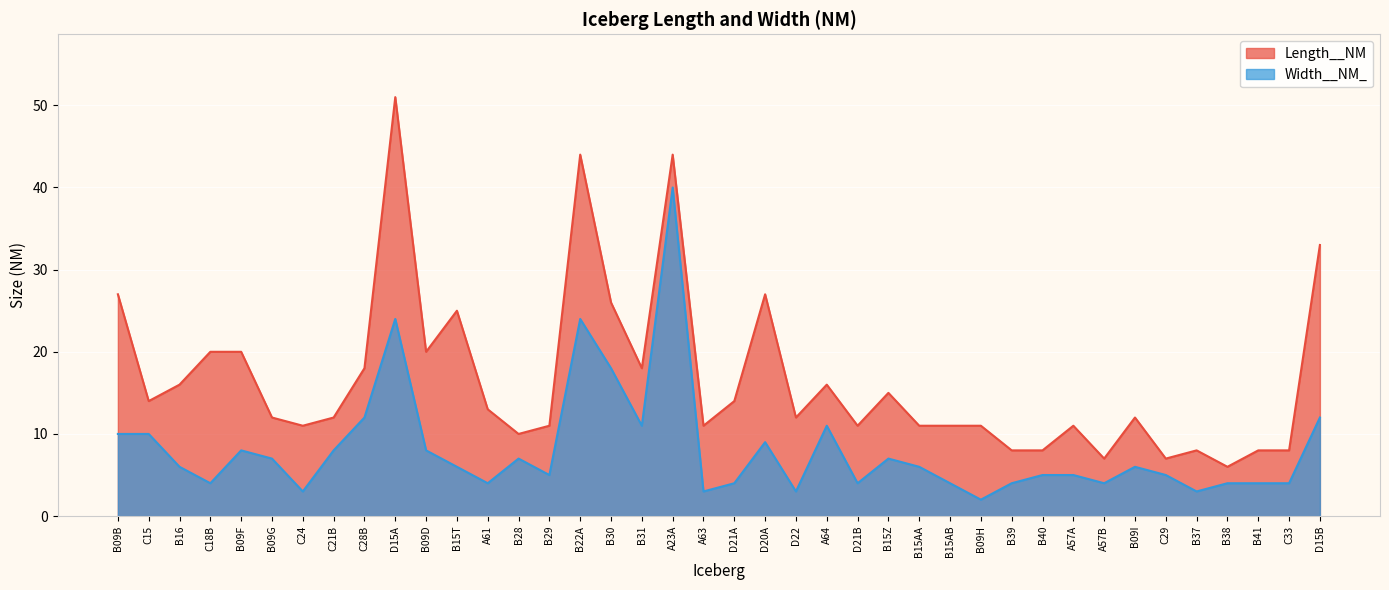

How many categories are shown in the chart?

40